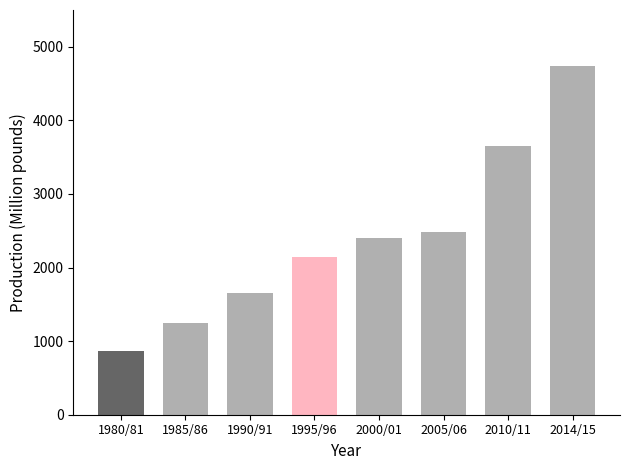

The chart shows a value of 1478.0 at 1980/81. True or false?

False